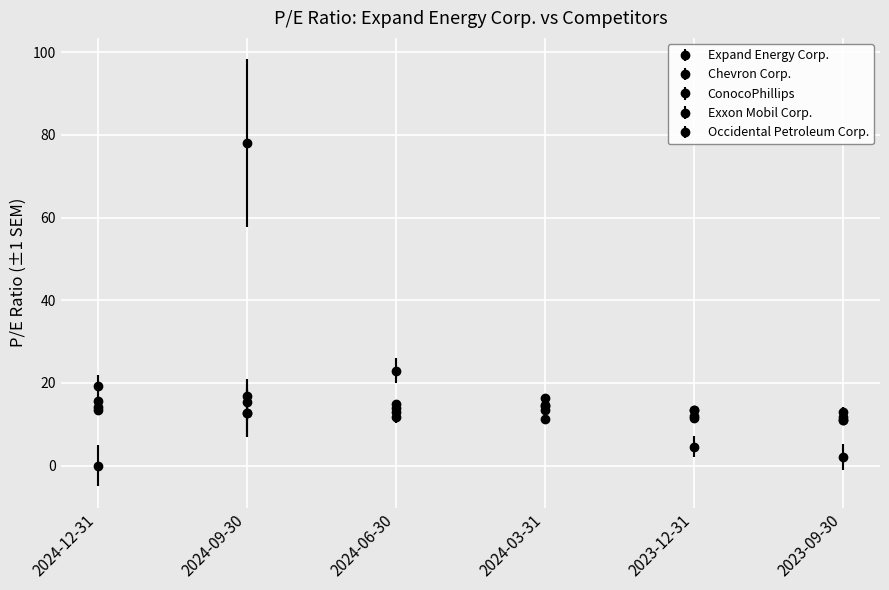

Reading left to right, transcribe all the data shown in this chart.

Expand Energy Corp.: 0.0	78.0	22.9	11.2	4.5	2.1
Chevron Corp.: 15.6	16.9	13.9	14.6	13.4	11.0
ConocoPhillips: 13.4	12.7	11.8	13.5	11.9	12.9
Exxon Mobil Corp.: 14.2	15.5	14.9	14.4	11.5	11.0
Occidental Petroleum Corp.: 19.3	12.7	13.1	16.4	13.4	11.8